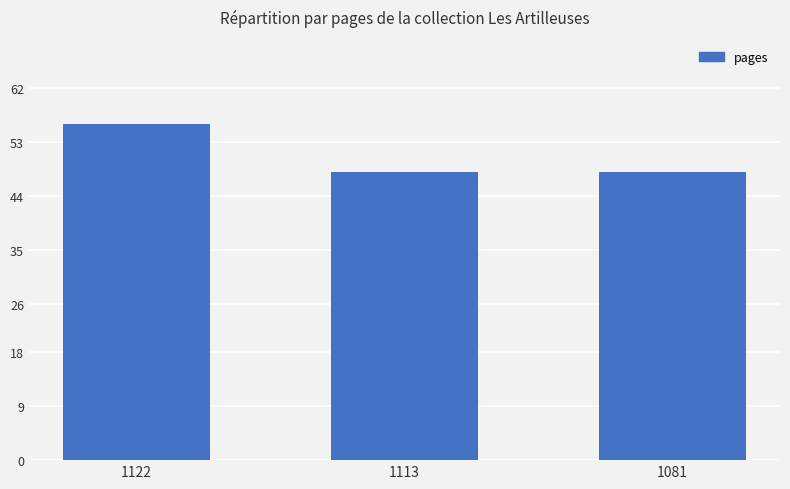

Read the value at 1081.

48